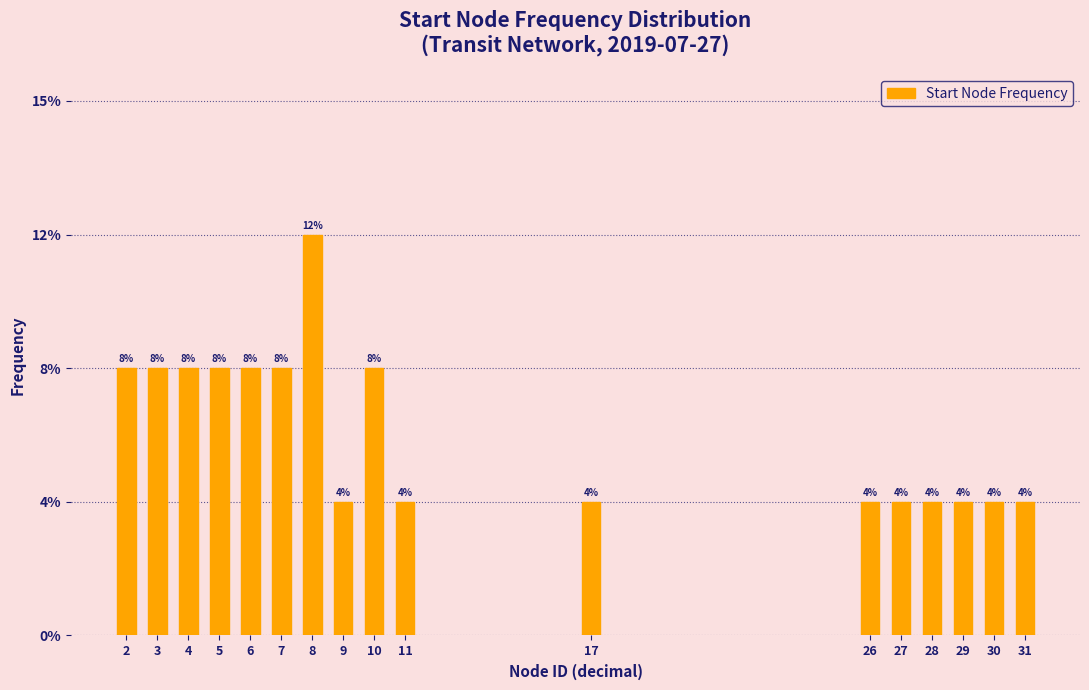

Are the bars horizontal?

No